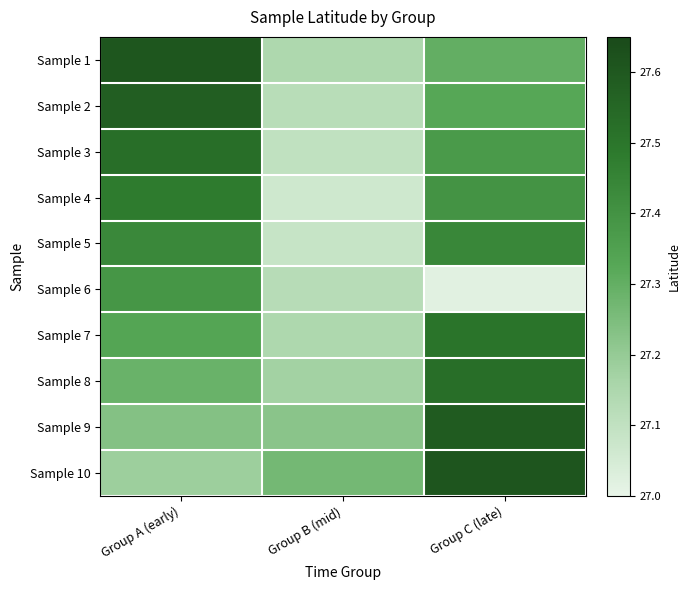

Reading left to right, transcribe all the data shown in this chart.

Sample 1: Group A (early)=27.6	Group B (mid)=27.1	Group C (late)=27.3
Sample 2: Group A (early)=27.6	Group B (mid)=27.1	Group C (late)=27.3
Sample 3: Group A (early)=27.5	Group B (mid)=27.1	Group C (late)=27.4
Sample 4: Group A (early)=27.5	Group B (mid)=27.1	Group C (late)=27.4
Sample 5: Group A (early)=27.4	Group B (mid)=27.1	Group C (late)=27.4
Sample 6: Group A (early)=27.4	Group B (mid)=27.1	Group C (late)=27.0
Sample 7: Group A (early)=27.3	Group B (mid)=27.1	Group C (late)=27.5
Sample 8: Group A (early)=27.3	Group B (mid)=27.2	Group C (late)=27.5
Sample 9: Group A (early)=27.2	Group B (mid)=27.2	Group C (late)=27.6
Sample 10: Group A (early)=27.2	Group B (mid)=27.3	Group C (late)=27.6